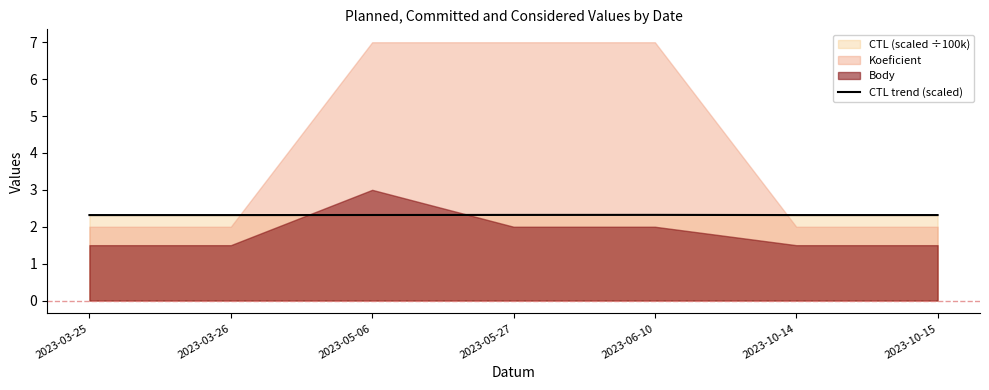

How many lines are shown in the chart?

1